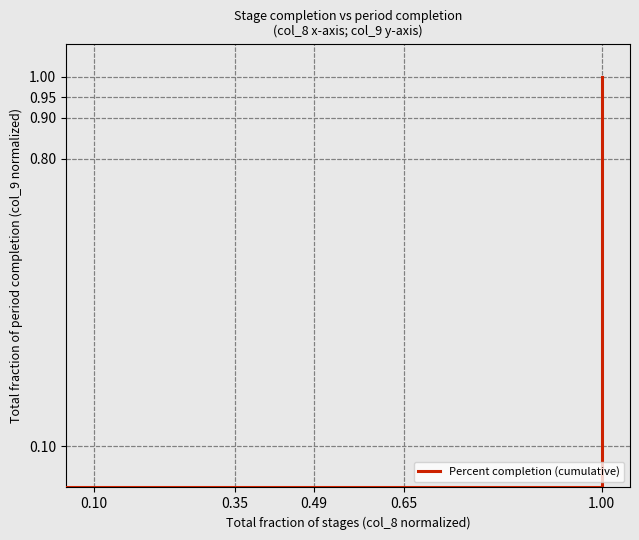

What is the difference between the maximum and minimum values?

1